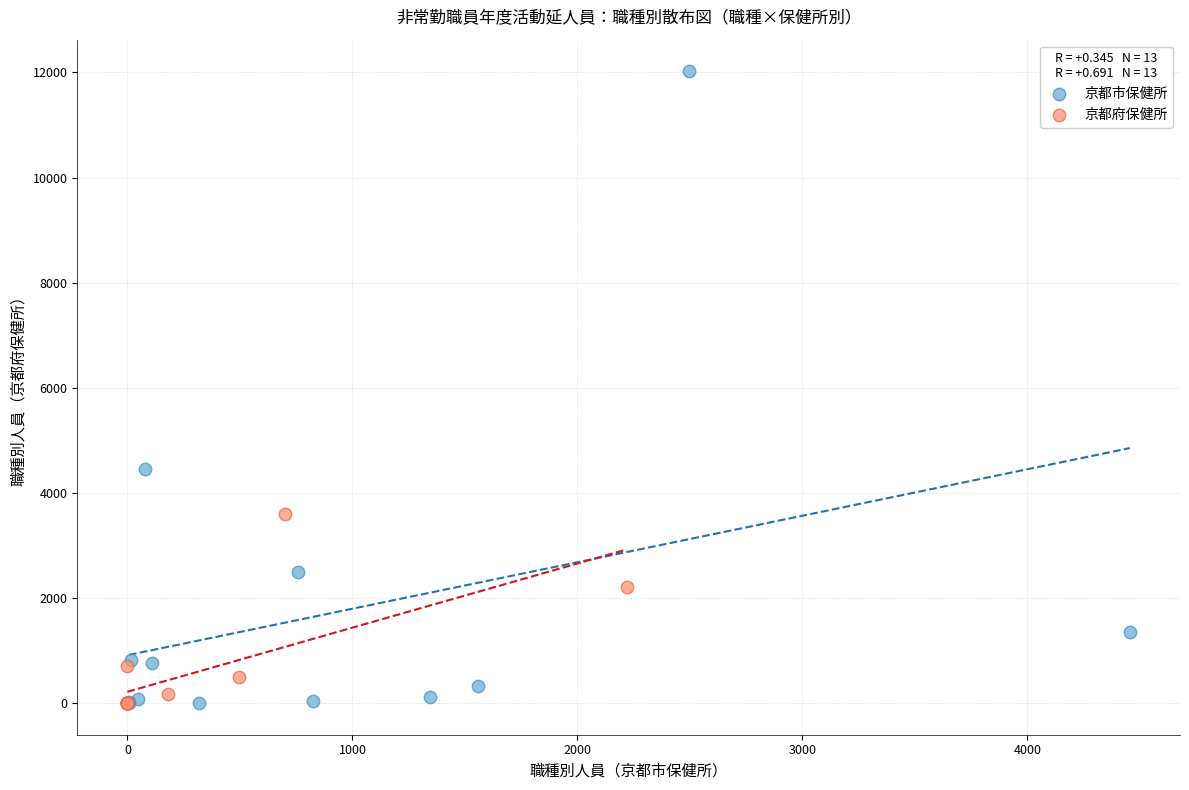

Which series has the widest spread of Y values?

京都市保健所